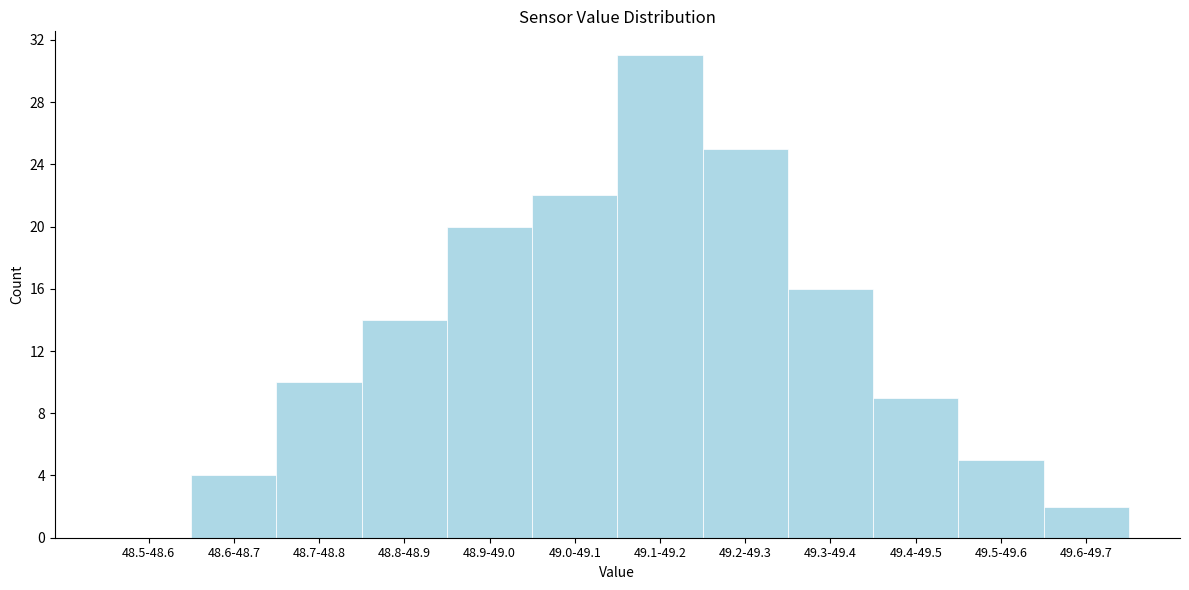

Reading left to right, extract all data points from this chart.

48.5-48.6=0	48.6-48.7=4	48.7-48.8=10	48.8-48.9=14	48.9-49.0=20	49.0-49.1=22	49.1-49.2=31	49.2-49.3=25	49.3-49.4=16	49.4-49.5=9	49.5-49.6=5	49.6-49.7=2